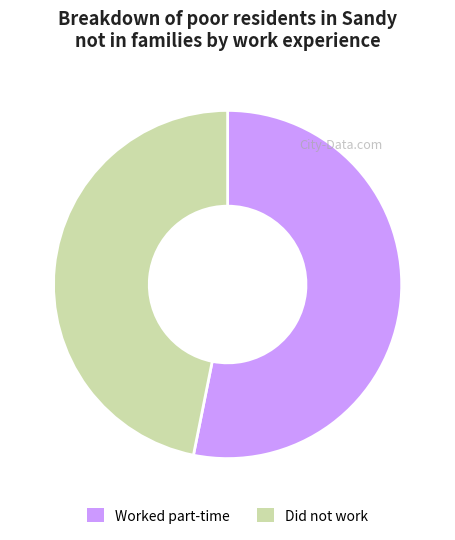

True or false: Did not work accounts for 47% of the total.

True